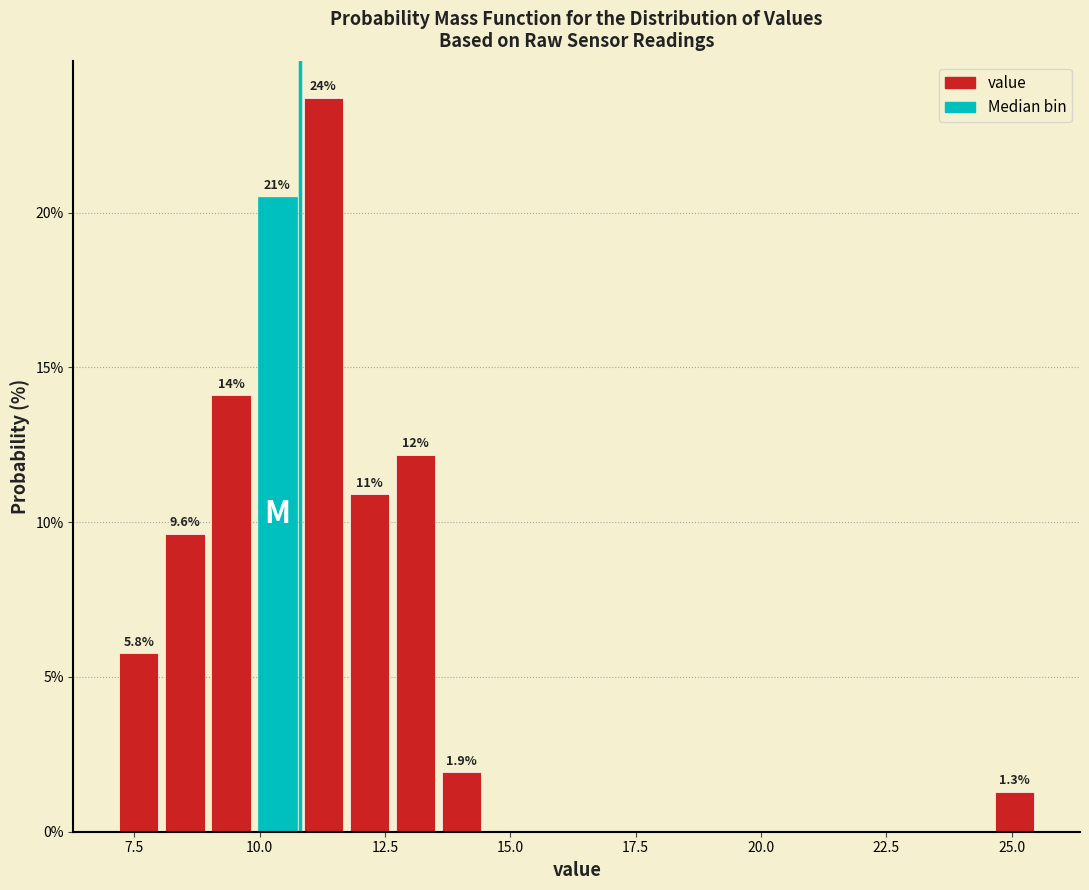

Around what value on the x-axis is the tallest bar? Give the approximate position of its centre, as read against the axis.

11.5